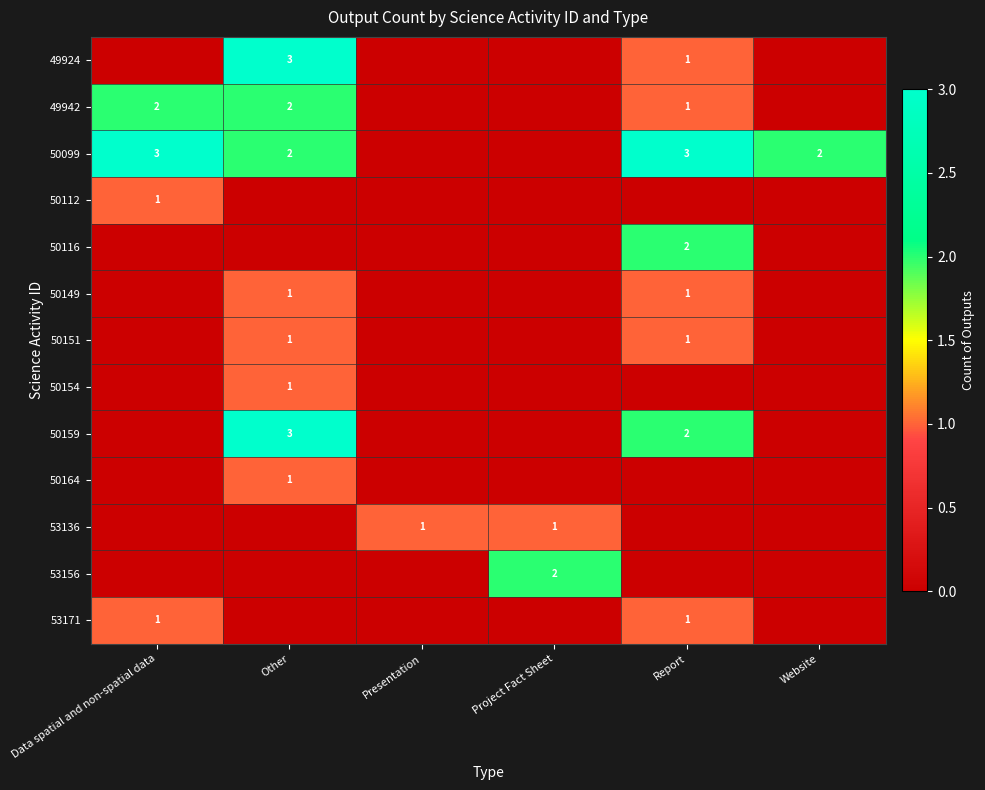

The 50154 series shows 1 at Other. True or false?

True